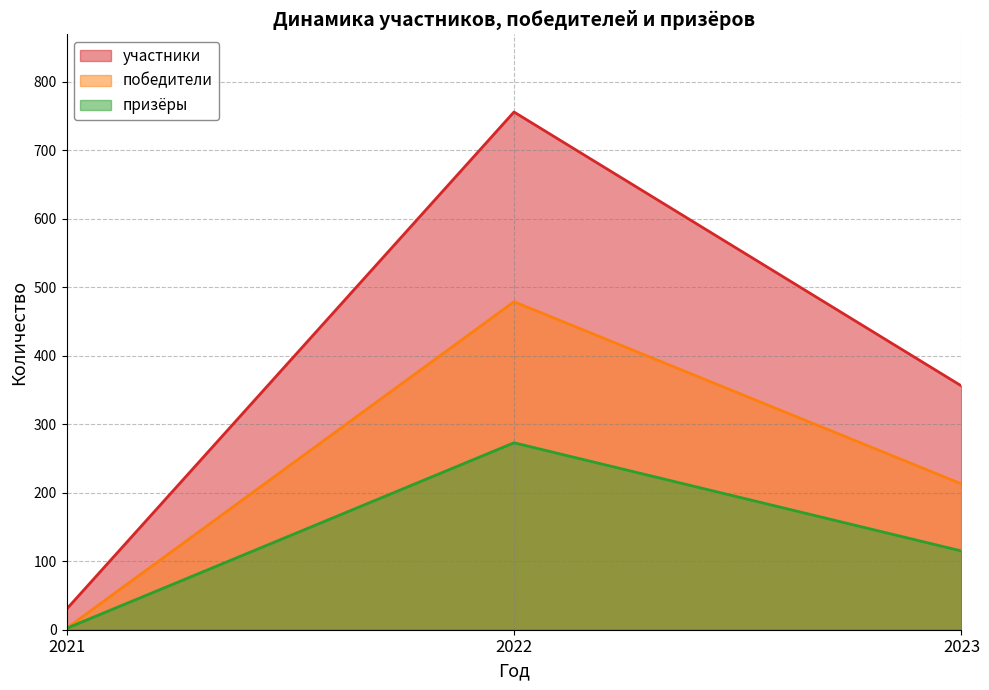

What is the approximate value of победители at 2021?

2